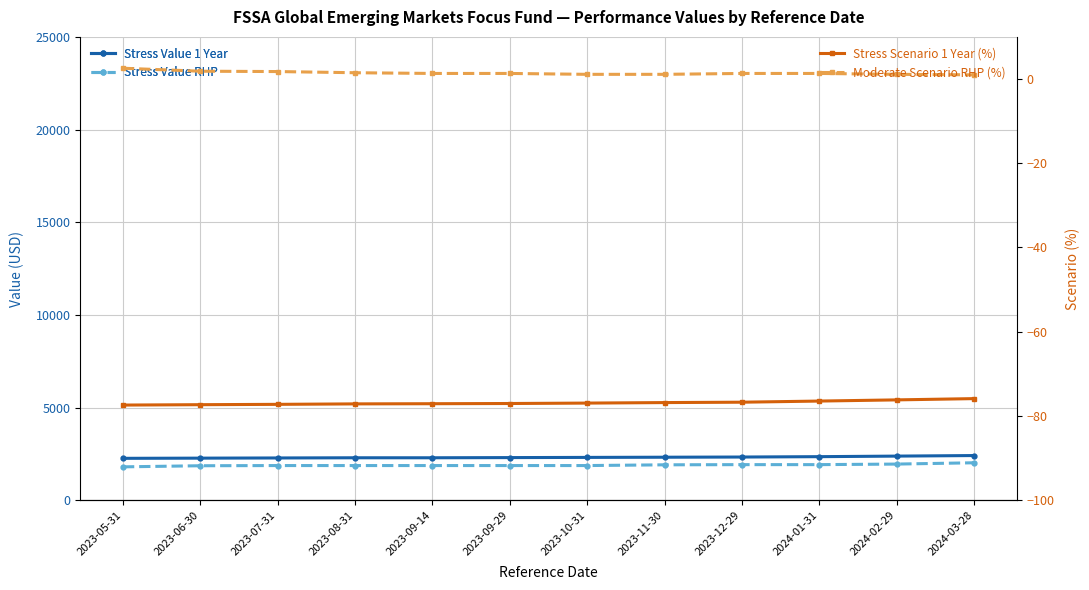

What is the difference between the highest and lowest values at 2024-03-28?

2485.9